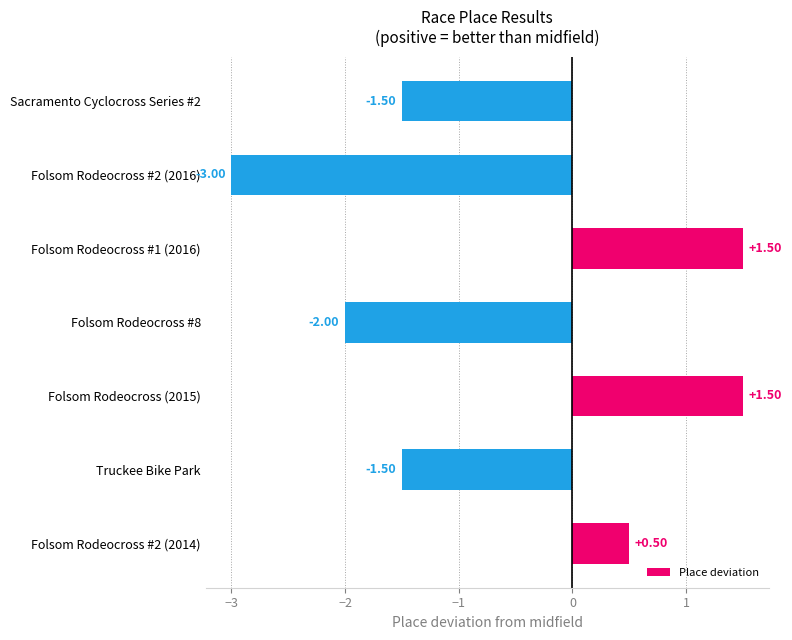

Which has a higher value, Folsom Rodeocross #1 (2016) or Sacramento Cyclocross Series #2?

Folsom Rodeocross #1 (2016)